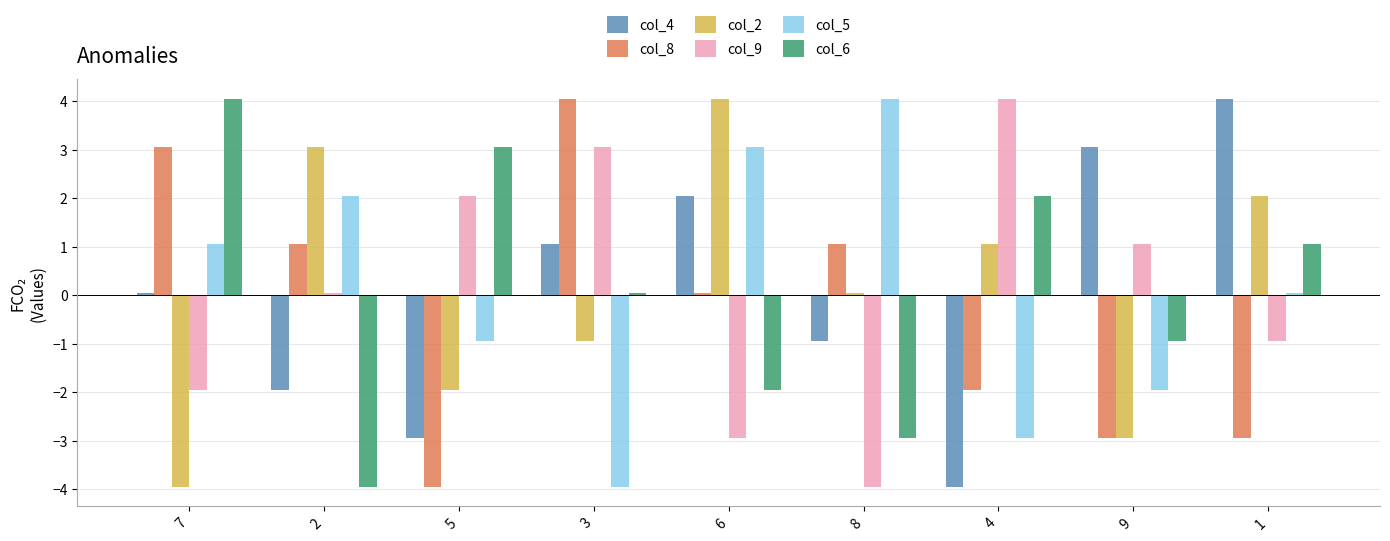

What is the sum of all col_5 values?

0.5